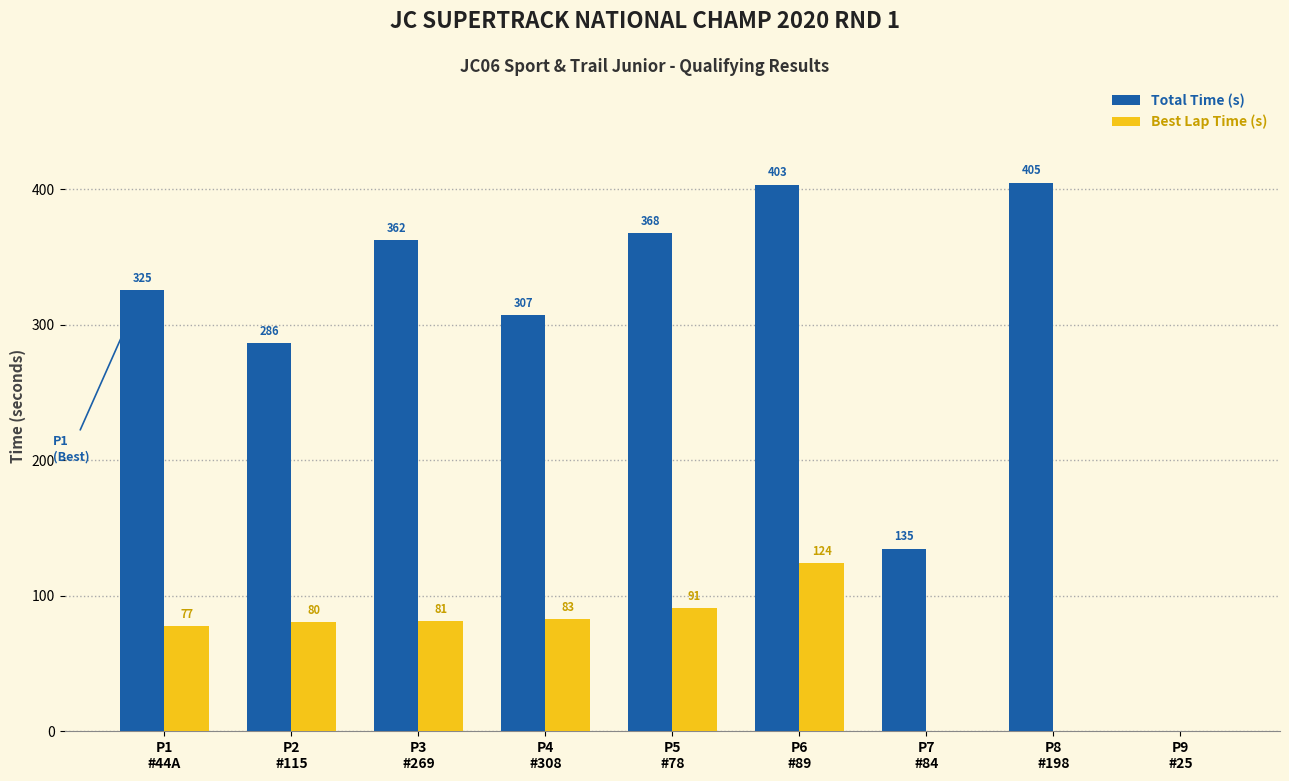

What is the sum of all Best Lap Time (s) values?

536.2